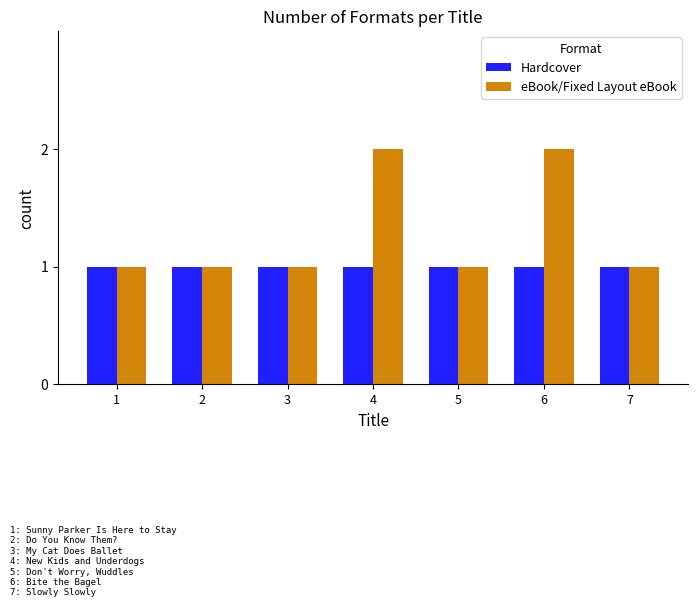

The eBook/Fixed Layout eBook series shows 1 at 5. True or false?

True